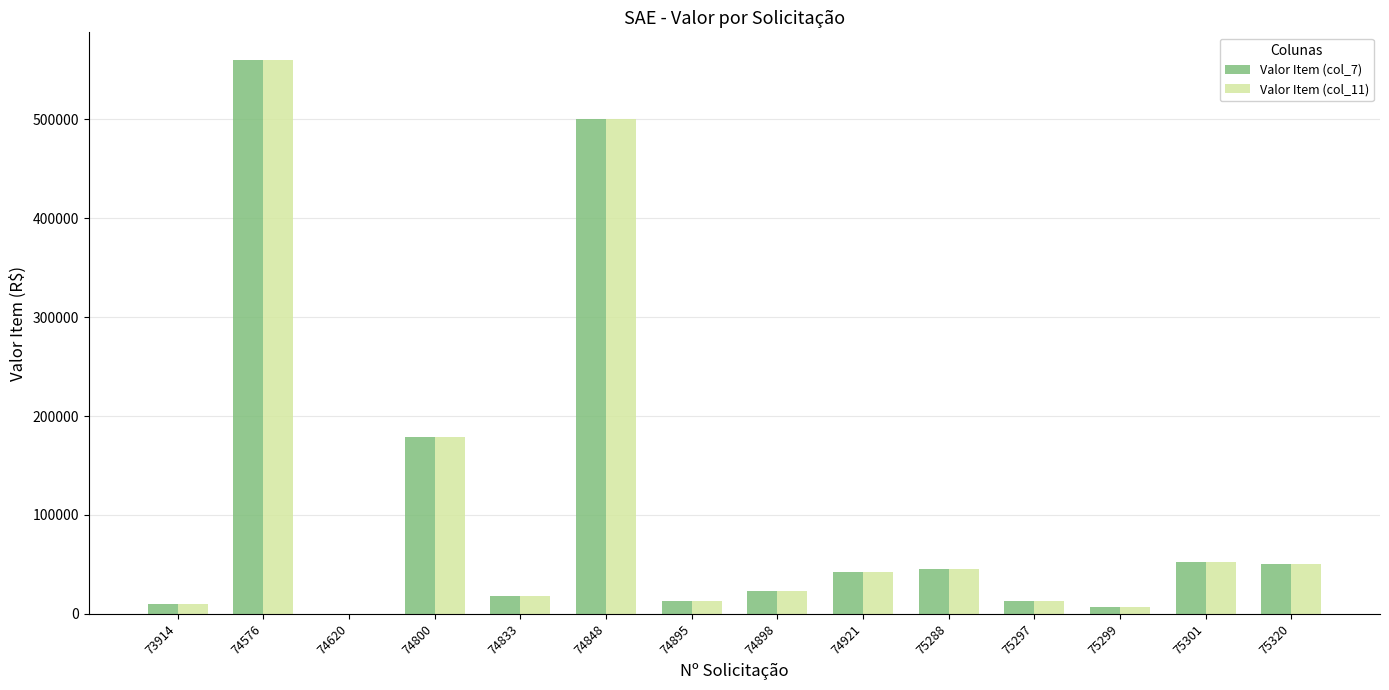

What is the sum of the Valor Item (col_11) values at 74921 and 74833?

60255.8